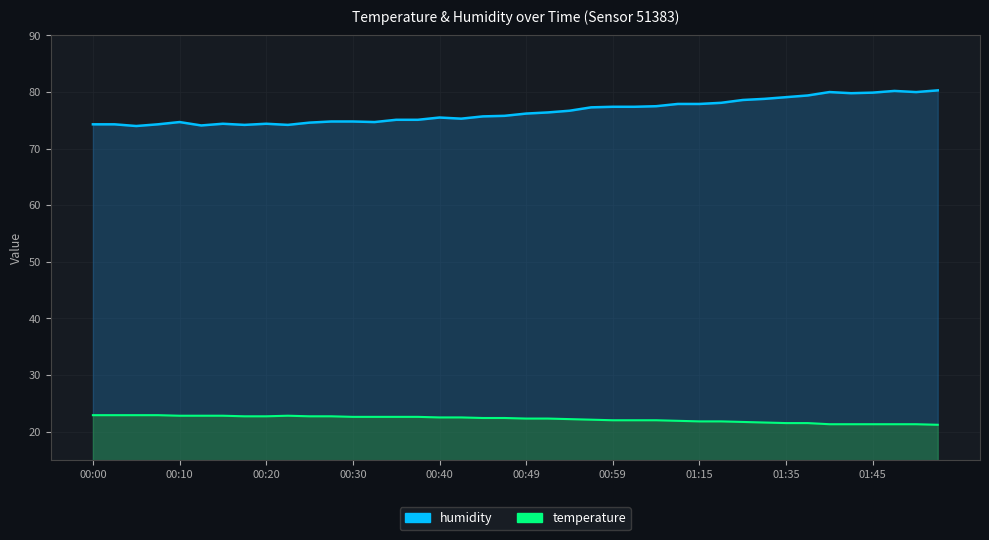

How many interior local peaks does the temperature series have?

1